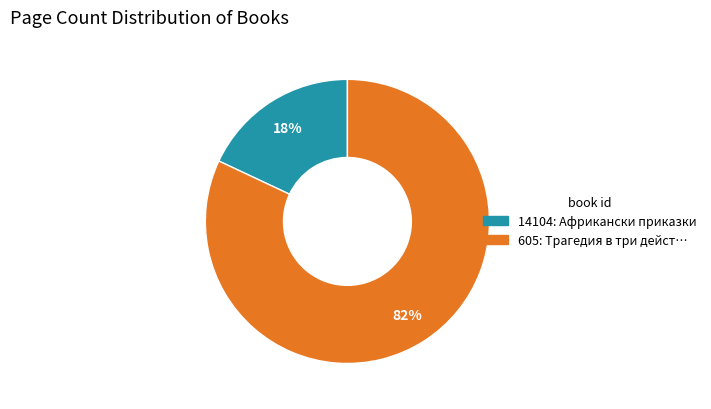

What is the smallest slice in the pie chart?

14104